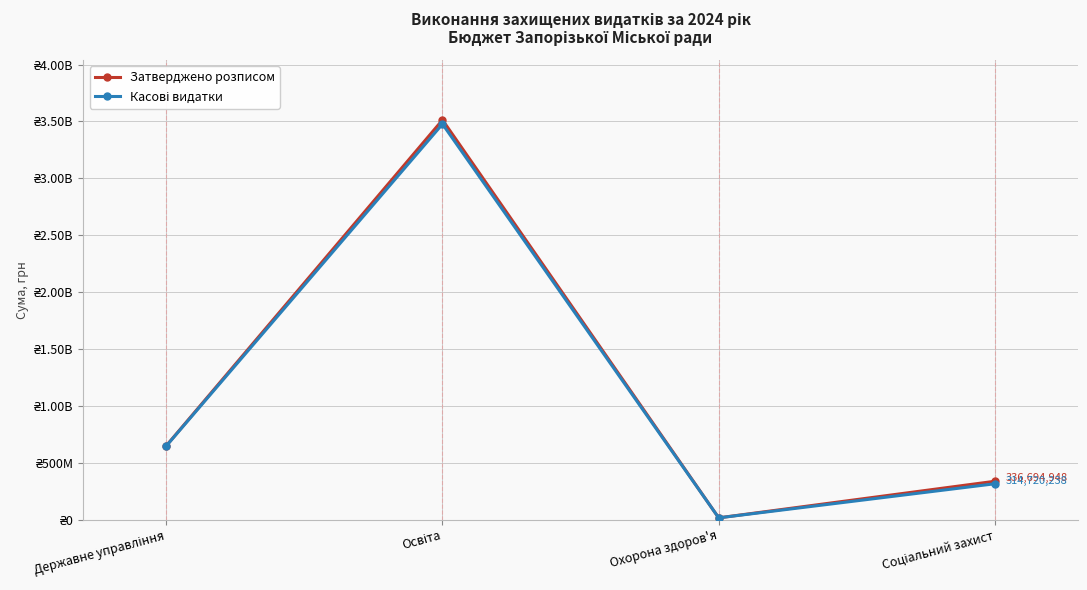

Reading right to left, extract all data points from this chart.

Затверджено розписом: 336694948.0	15010588.0	3513050564.0	648725876.0
Касові видатки: 314720238.3	15009942.1	3477314522.4	646933305.9